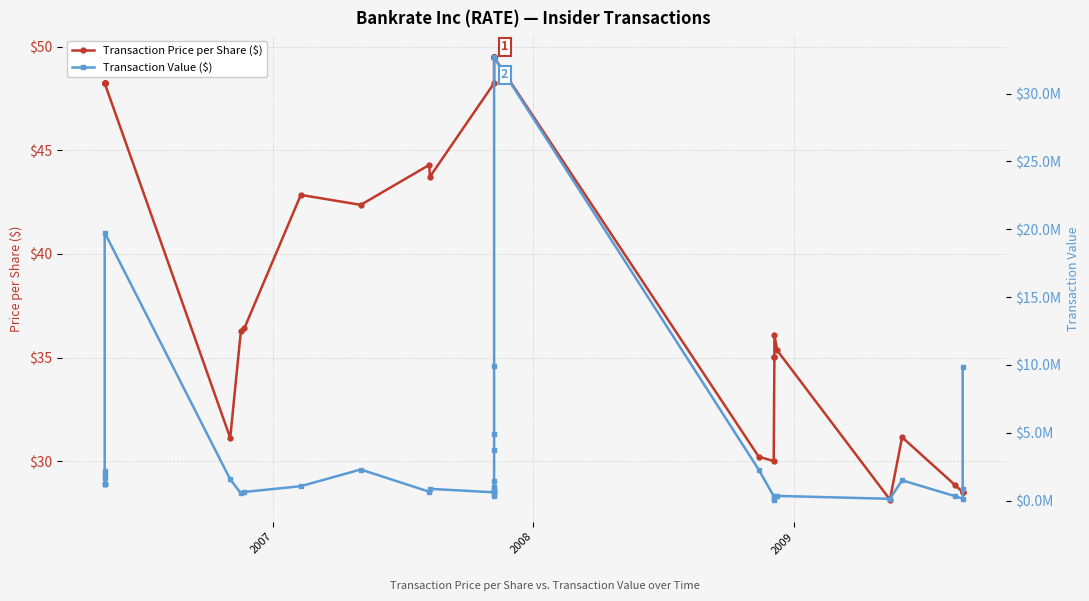

Reading left to right, what are all the values shown in this chart?

Transaction Price per Share ($): 48.2	48.2	48.2	48.2	48.2	48.2	48.2	48.2	31.1	36.3	36.4	42.9	42.4	44.3	43.7	48.2	49.5	49.5	49.5	49.5	49.5	49.5	49.5	49.5	49.5	49.5	49.5	49.5	30.2	30.0	35.0	35.0	36.1	35.3	28.1	31.2	28.8	28.5	28.5	28.5
Transaction Value ($): 1206250.0	1206250.0	1206250.0	1206250.0	1688750.0	1796155.0	2171250.0	19746313.0	1572182.0	544500.0	645102.0	1071310.0	2299557.0	664500.0	874600.0	618750.0	371250.0	495000.0	742500.0	742500.0	742500.0	990000.0	990000.0	1485000.0	3763238.0	4950000.0	9900000.0	32670000.0	2284050.0	343770.0	82860.0	92951.0	180450.0	353400.0	140700.0	1503077.0	338973.0	142500.0	879225.0	9845496.0